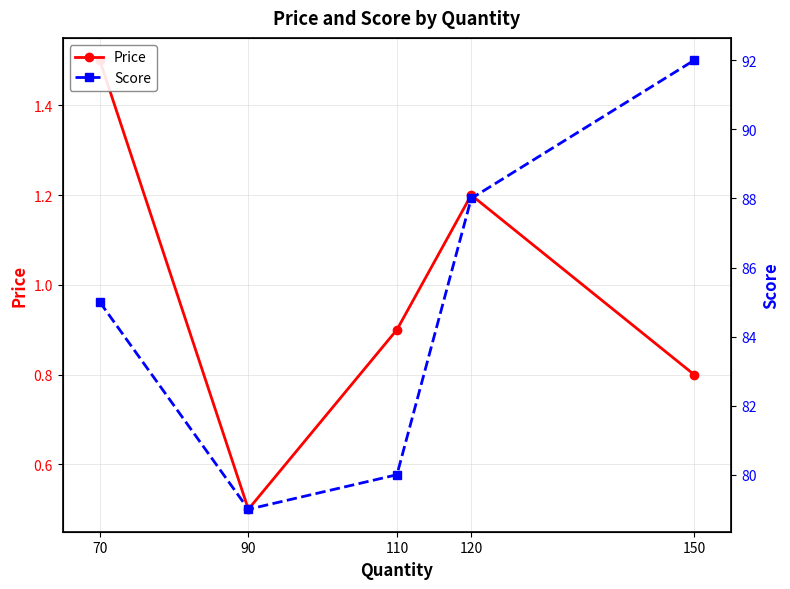

At which category is the sum across all series the highest?

150